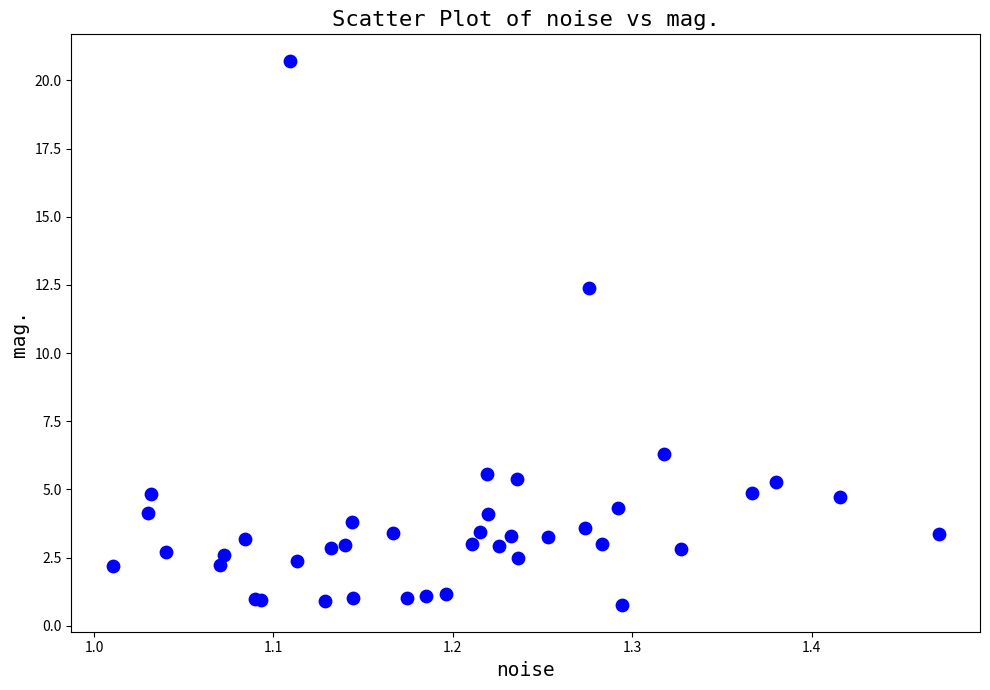

What Y value in the scatter plot is closest to 10?

12.4